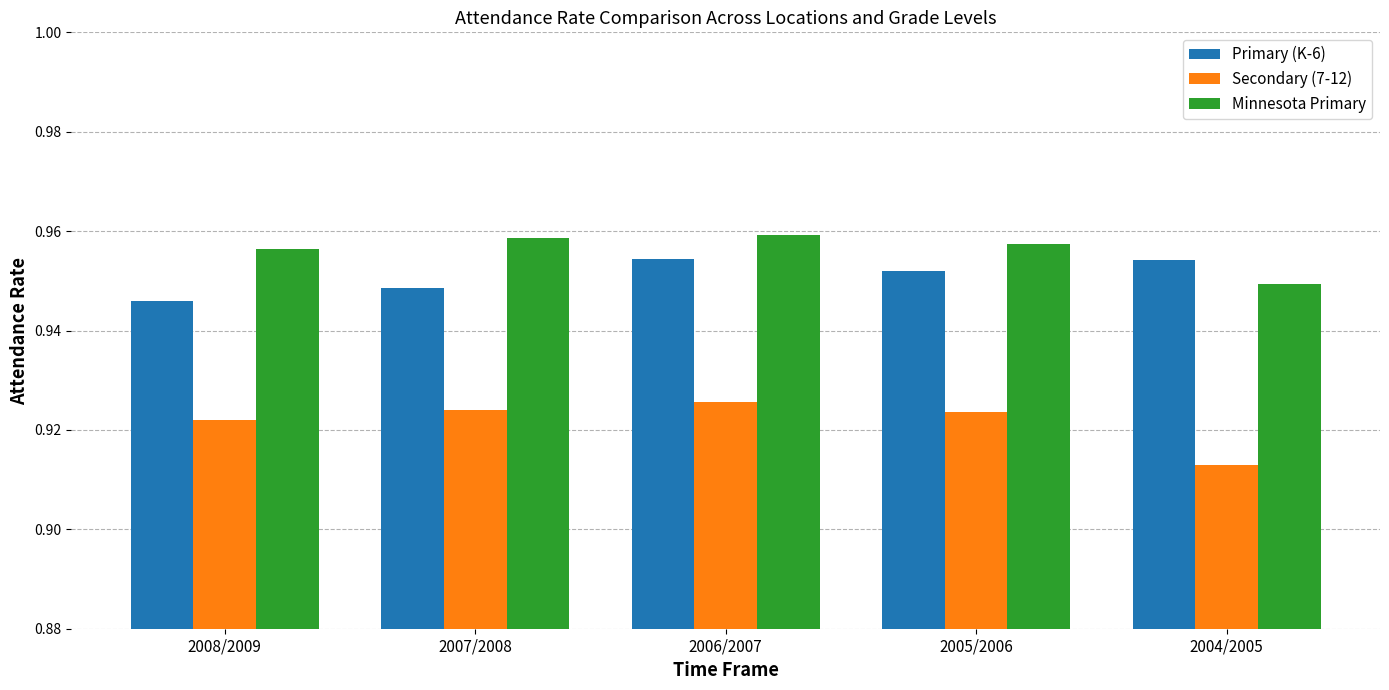

Rank the series by their average value, from highest to lowest.

Minnesota Primary, Primary (K-6), Secondary (7-12)